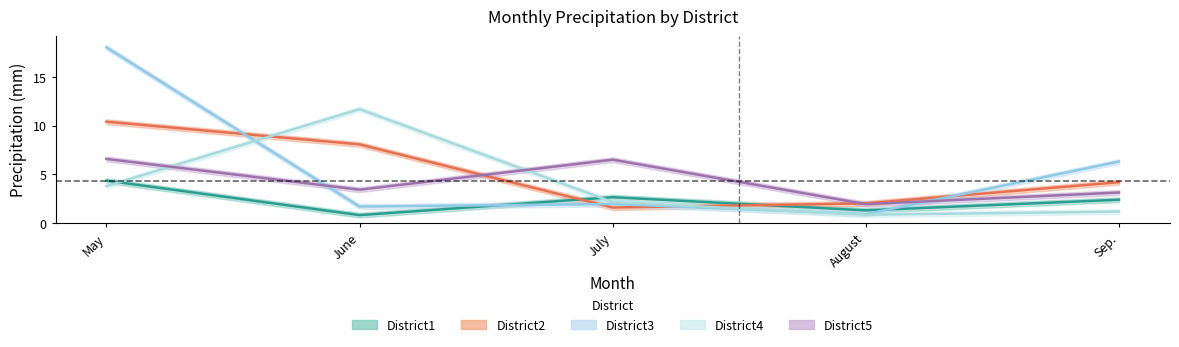

What position from the left is August?

4